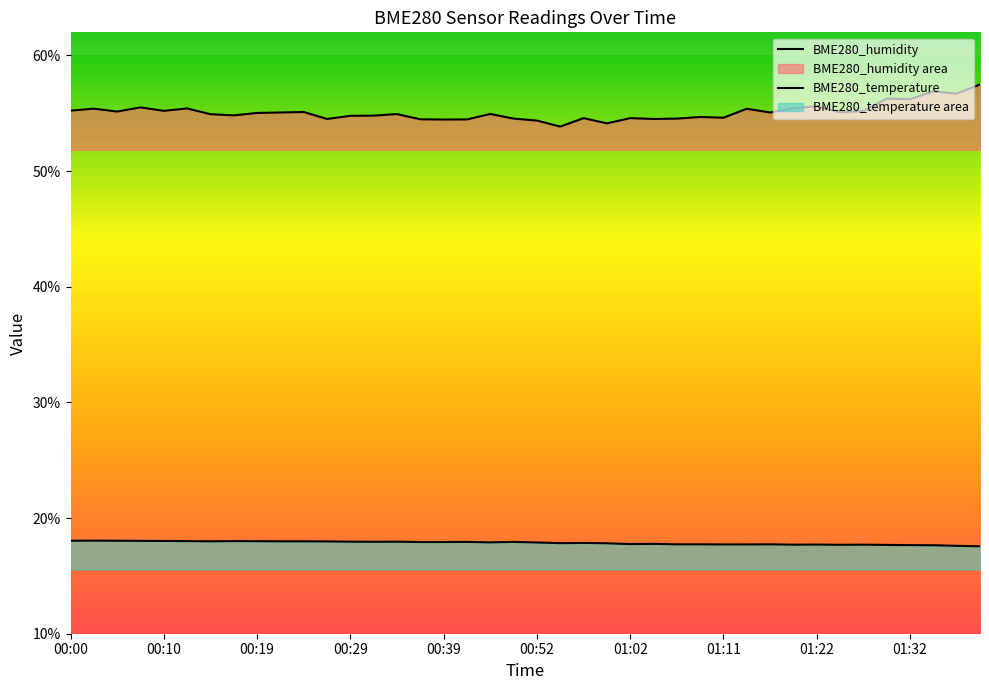

True or false: BME280_humidity and BME280_temperature cross at least once.

False